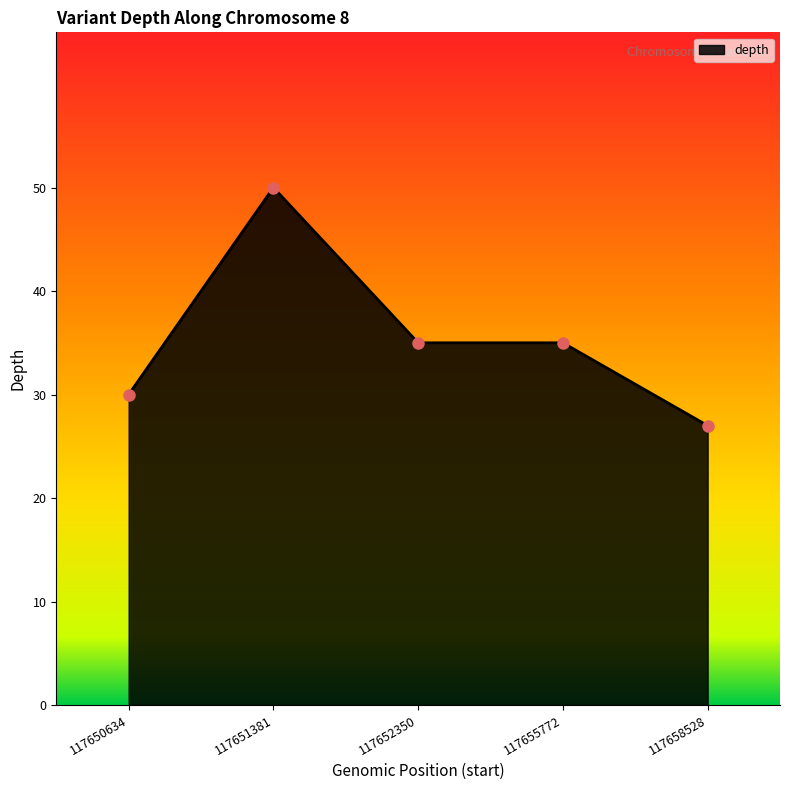

Reading left to right, list all the values displayed in this chart.

117650634=30	117651381=50	117652350=35	117655772=35	117658528=27